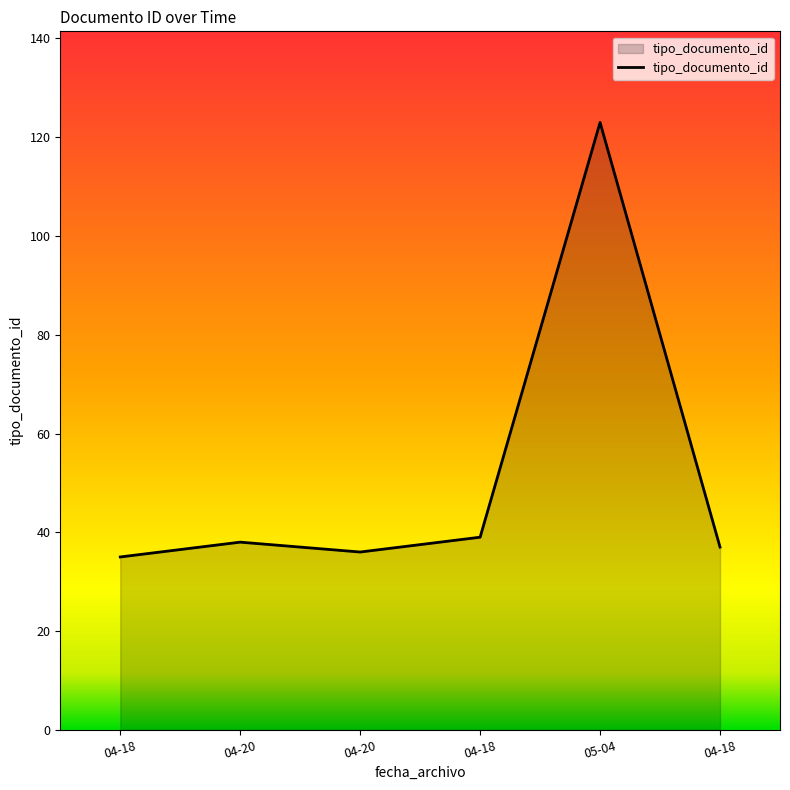

How many series are shown in this chart?

1